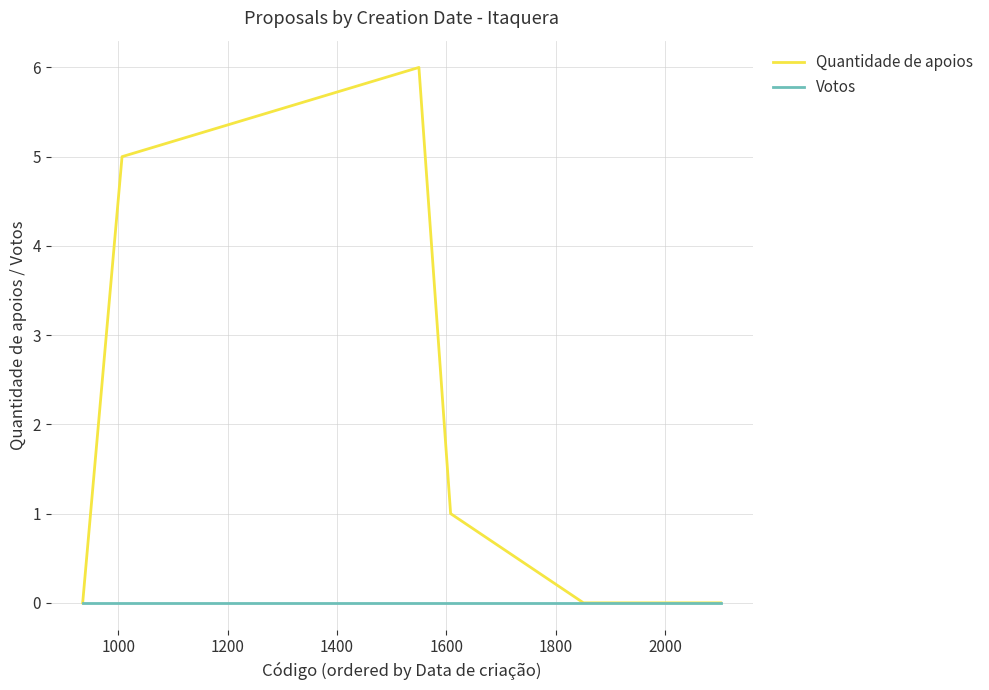

List the series in order of their peak value, highest first.

Quantidade de apoios, Votos